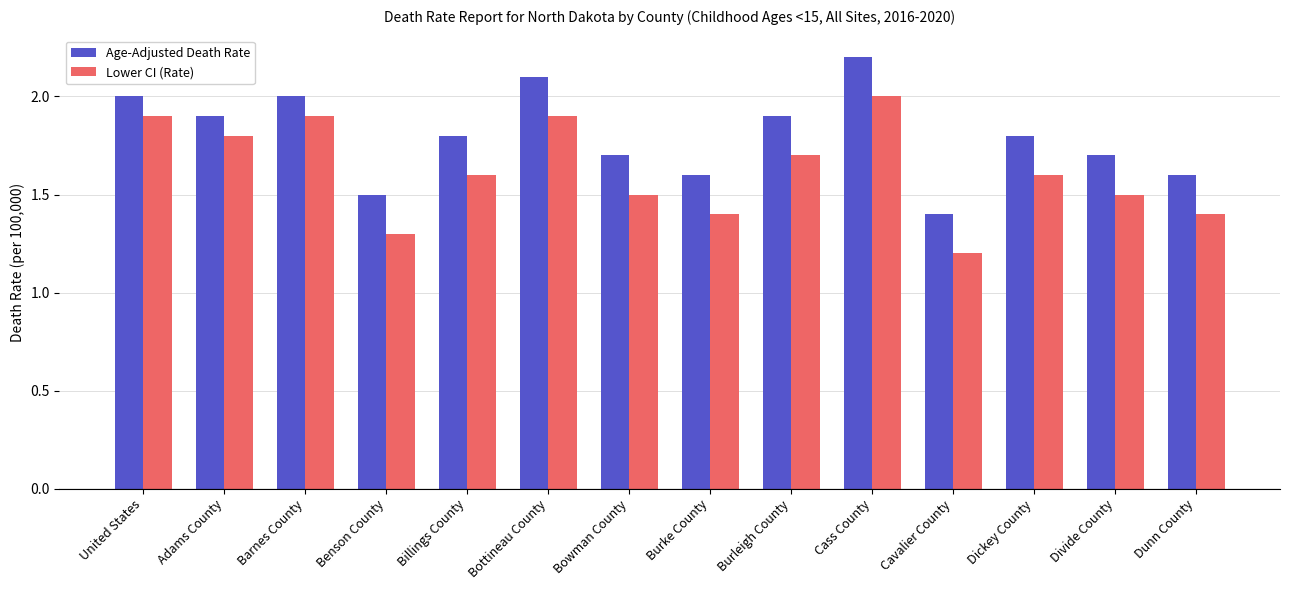

True or false: Lower CI (Rate) has a value of 0.6 at Divide County.

False